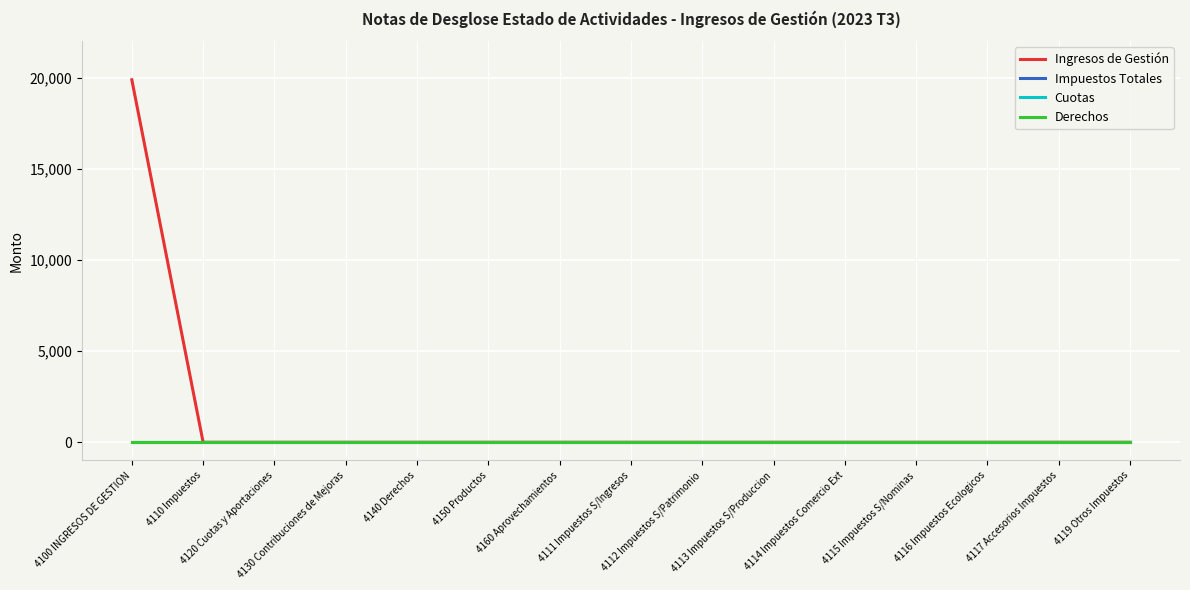

Which series changed the most between 4111 Impuestos S/Ingresos and 4112 Impuestos S/Patrimonio?

Ingresos de Gestión